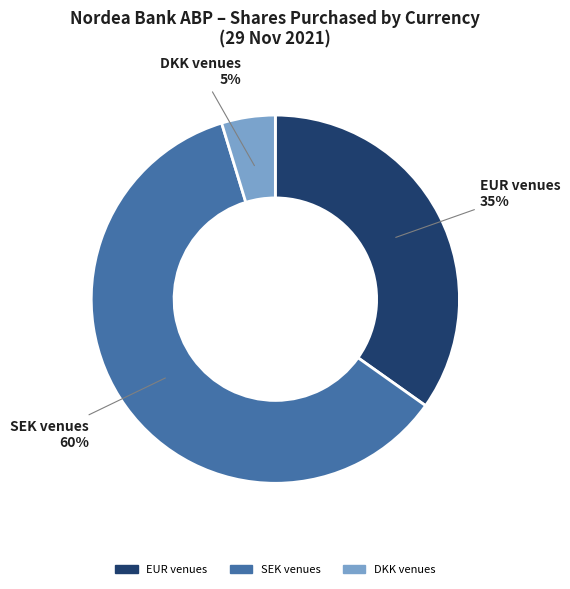

What is the smallest slice in the pie chart?

DKK venues